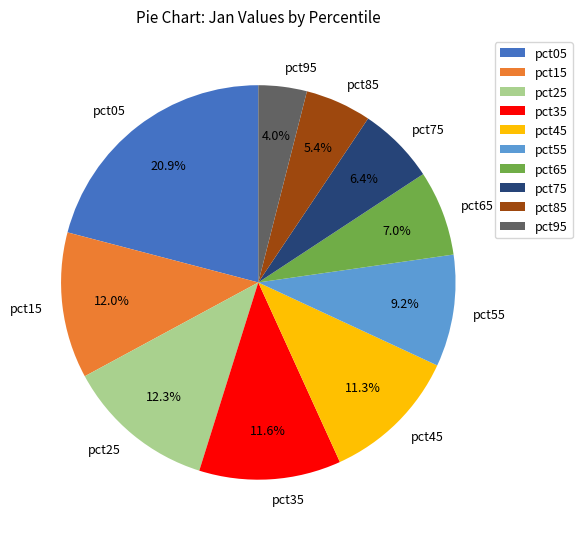

True or false: pct35 accounts for 2% of the total.

False